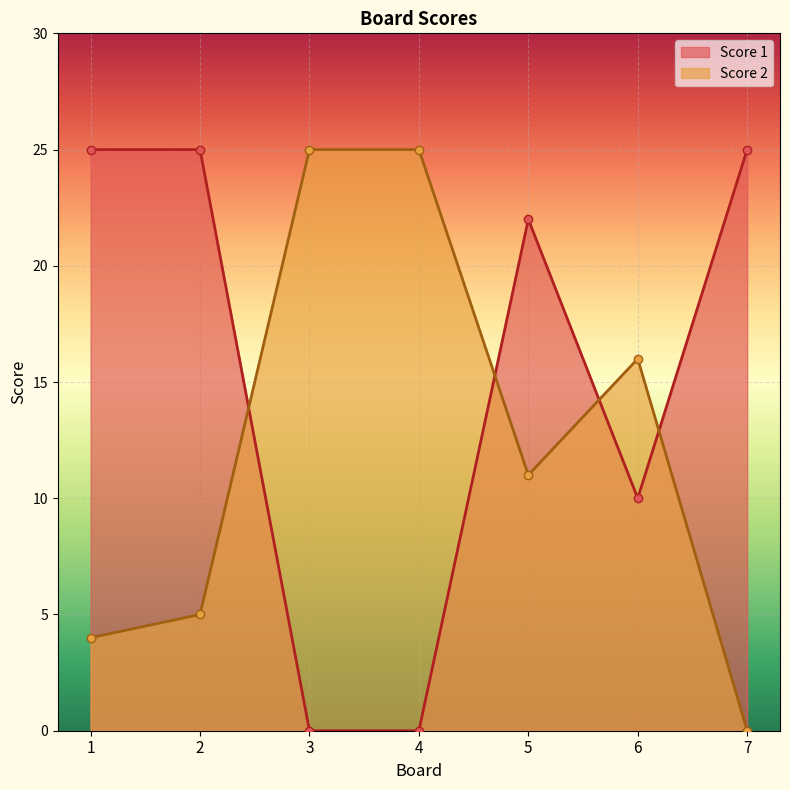

Reading left to right, what are all the values shown in this chart?

Score 1: 1=25	2=25	3=0	4=0	5=22	6=10	7=25
Score 2: 1=4	2=5	3=25	4=25	5=11	6=16	7=0